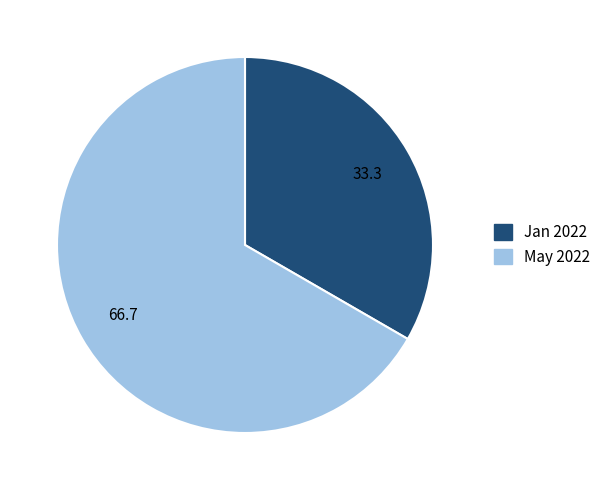

Is there any slice that represents more than half of the pie?

Yes